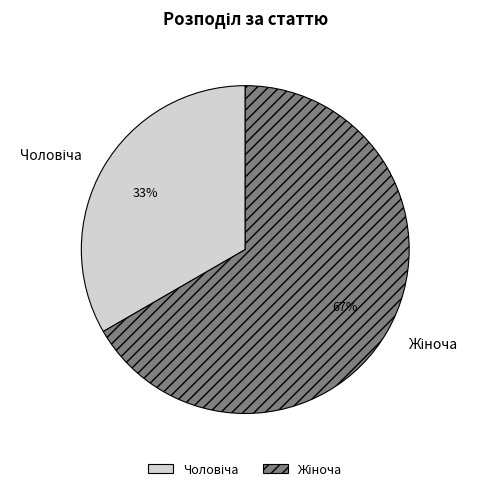

To the nearest percent, what is the average slice percentage?

50%